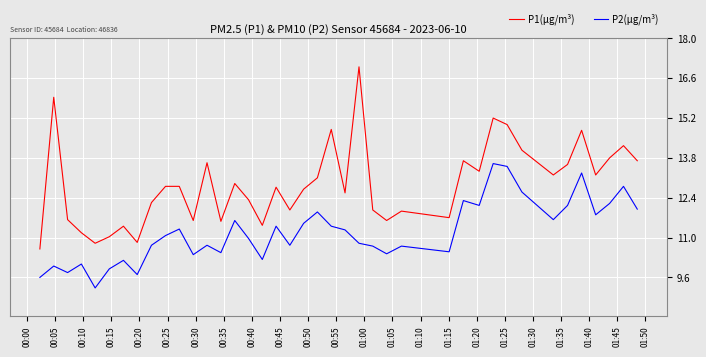

Which series has the largest total across all categories?

P1(µg/m³)